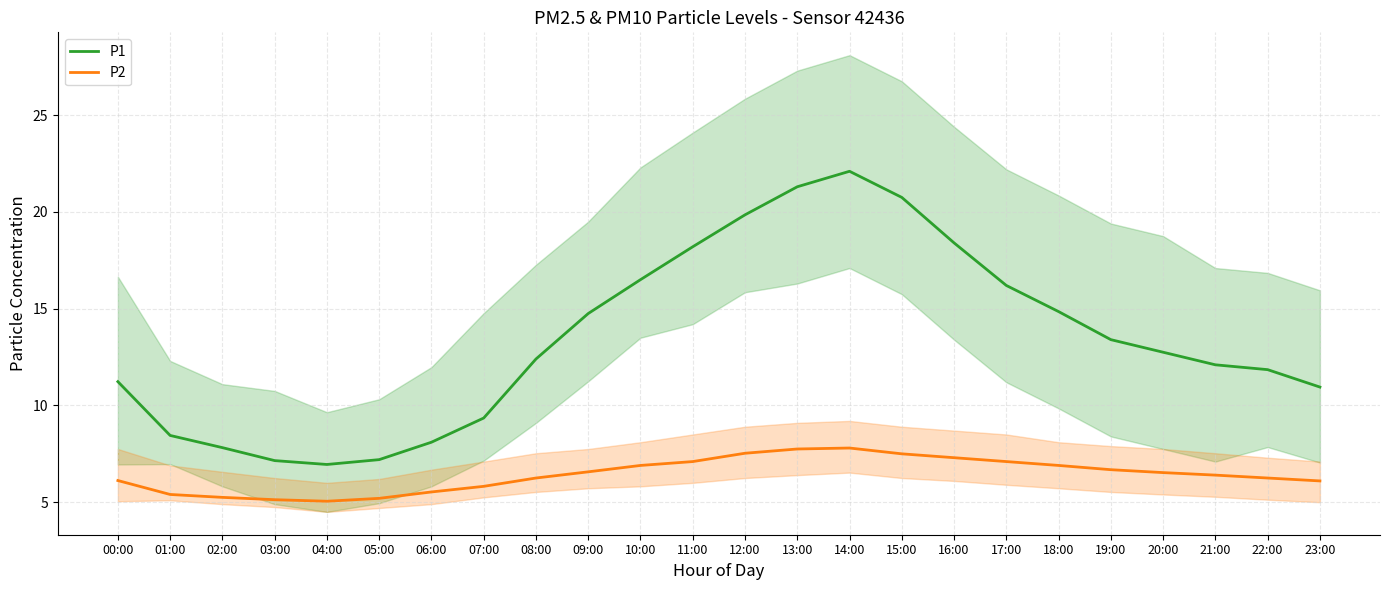

Reading left to right, transcribe all the data shown in this chart.

P1: 00:00=11.2	01:00=8.4	02:00=7.8	03:00=7.2	04:00=7.0	05:00=7.2	06:00=8.1	07:00=9.3	08:00=12.4	09:00=14.8	10:00=16.5	11:00=18.2	12:00=19.9	13:00=21.3	14:00=22.1	15:00=20.8	16:00=18.4	17:00=16.2	18:00=14.8	19:00=13.4	20:00=12.8	21:00=12.1	22:00=11.8	23:00=10.9
P2: 00:00=6.1	01:00=5.4	02:00=5.2	03:00=5.1	04:00=5.0	05:00=5.2	06:00=5.5	07:00=5.8	08:00=6.2	09:00=6.6	10:00=6.9	11:00=7.1	12:00=7.5	13:00=7.8	14:00=7.8	15:00=7.5	16:00=7.3	17:00=7.1	18:00=6.9	19:00=6.7	20:00=6.5	21:00=6.4	22:00=6.2	23:00=6.1